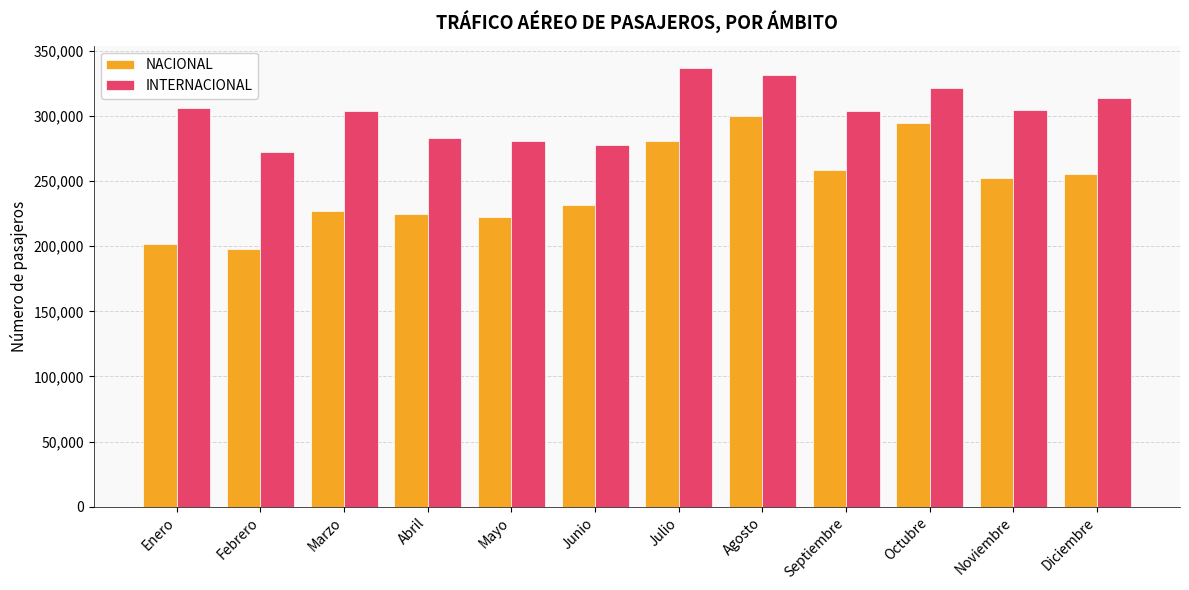

What is the difference between the maximum and minimum values in the INTERNACIONAL series?

64420